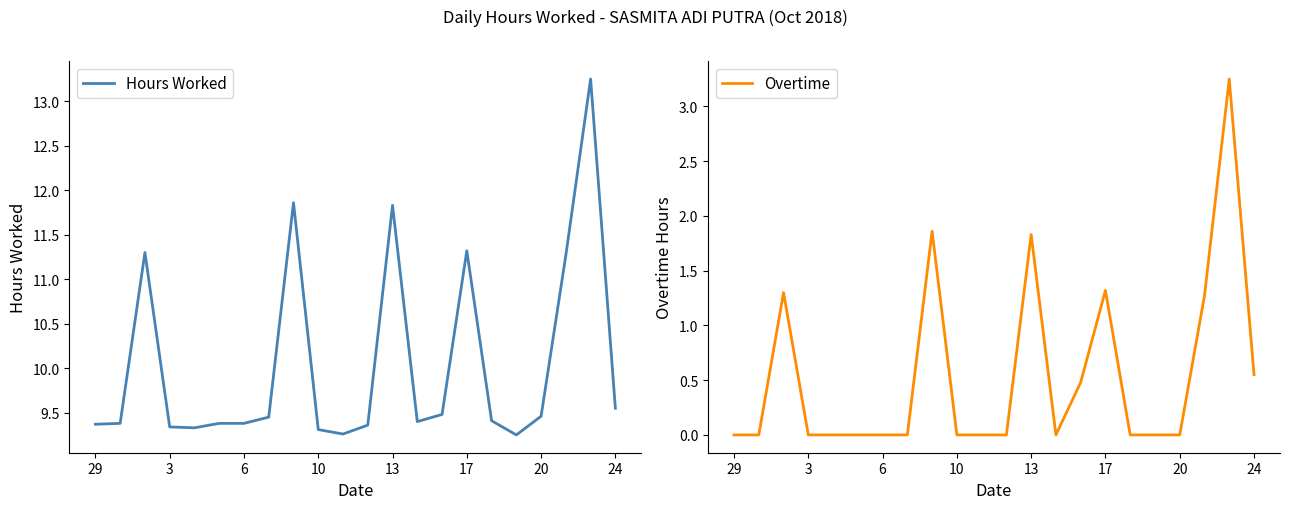

Is it true that Overtime equals -1.6 at 17?

False